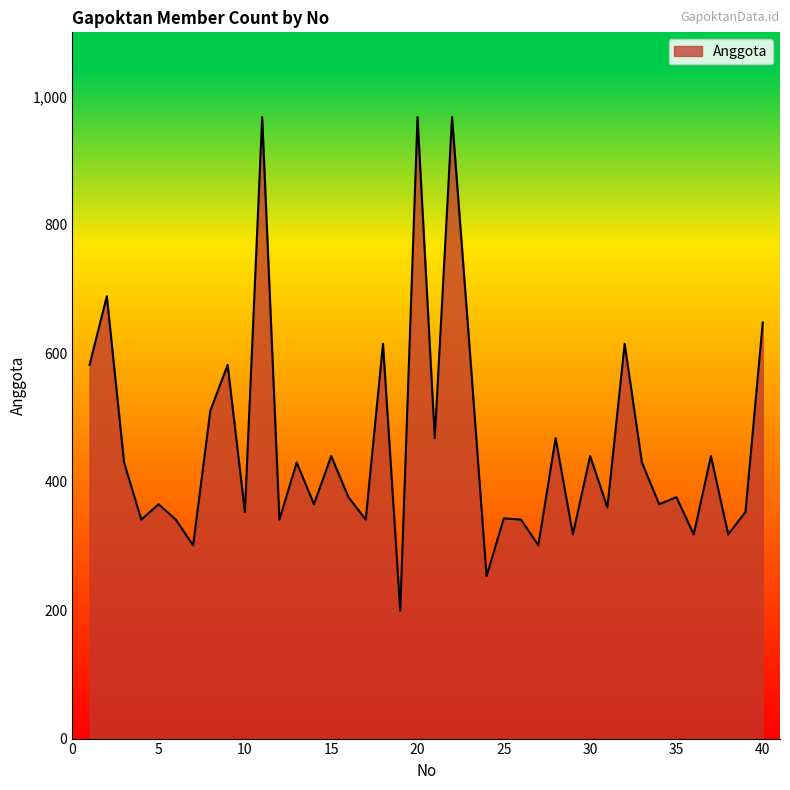

What is the smallest value displayed?

199